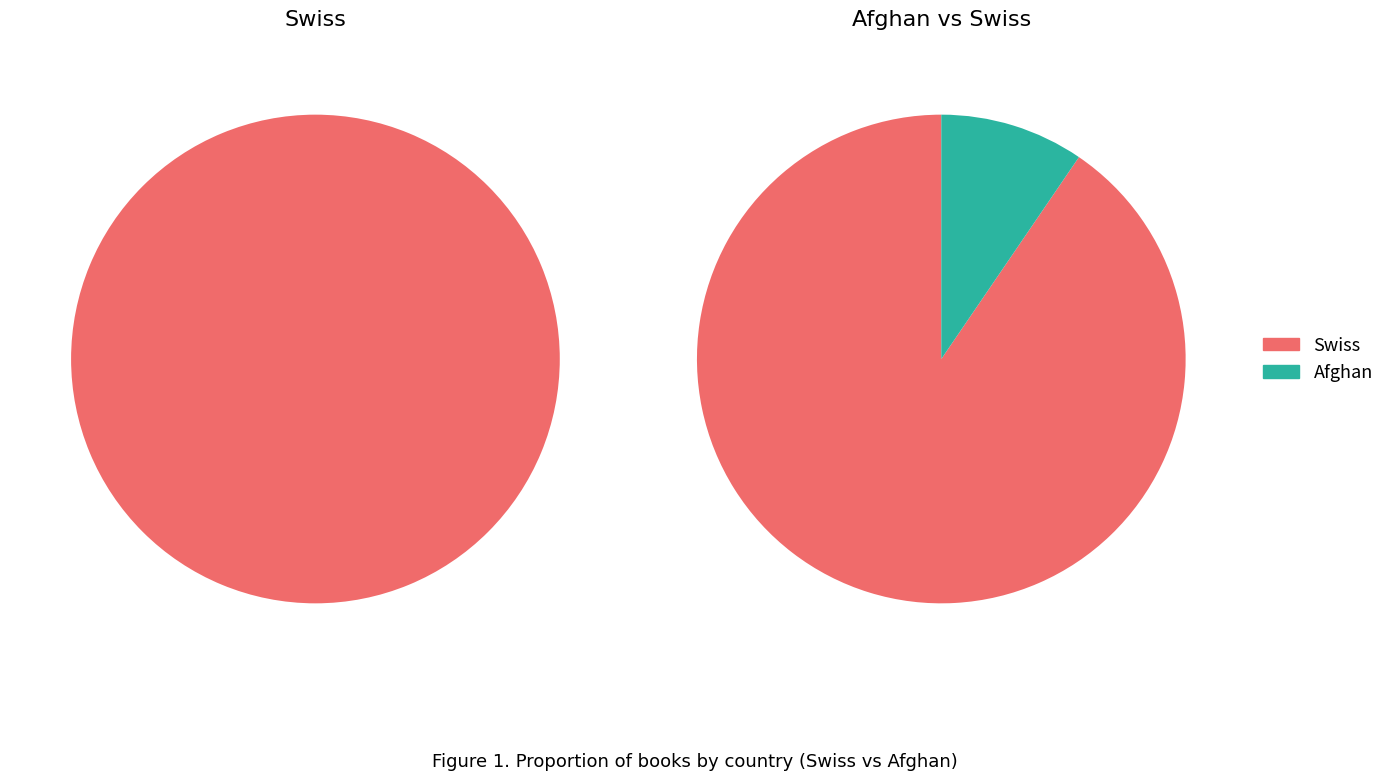

To the nearest percent, what portion does Swiss represent?

90%